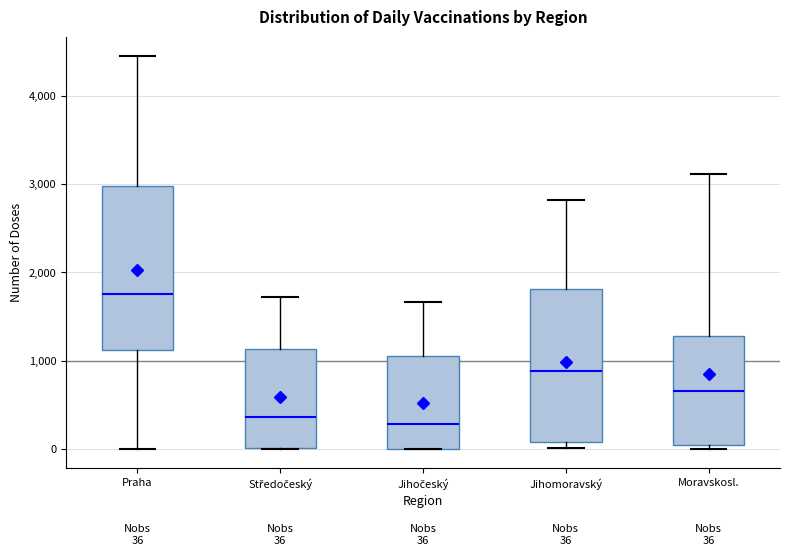

Which box is the tallest, from its lower edge to its upper edge?

Praha